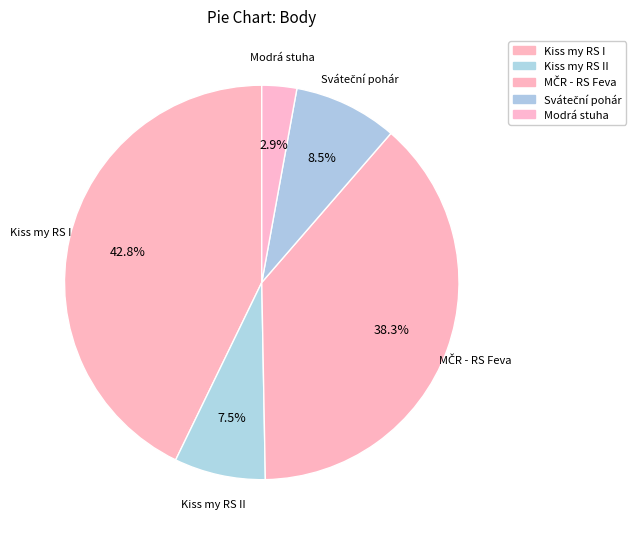

Count the number of slices in the pie.

5